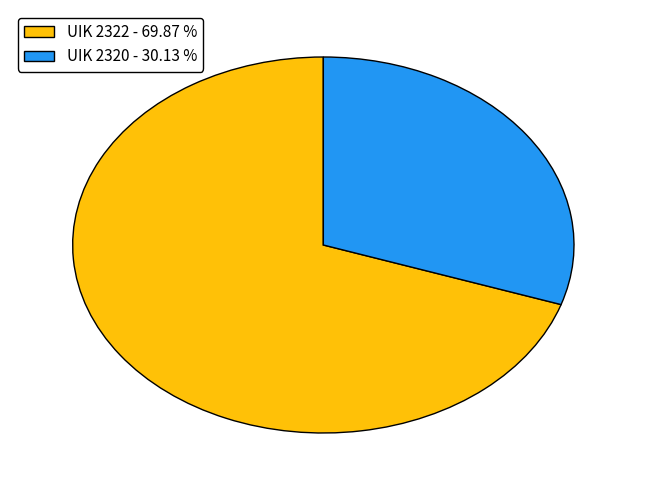

What is the largest slice in the pie chart?

UIK 2322 - 69.87 %